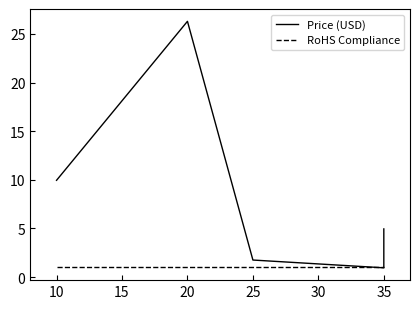

The Price (USD) series shows 1.4 at 35. True or false?

False